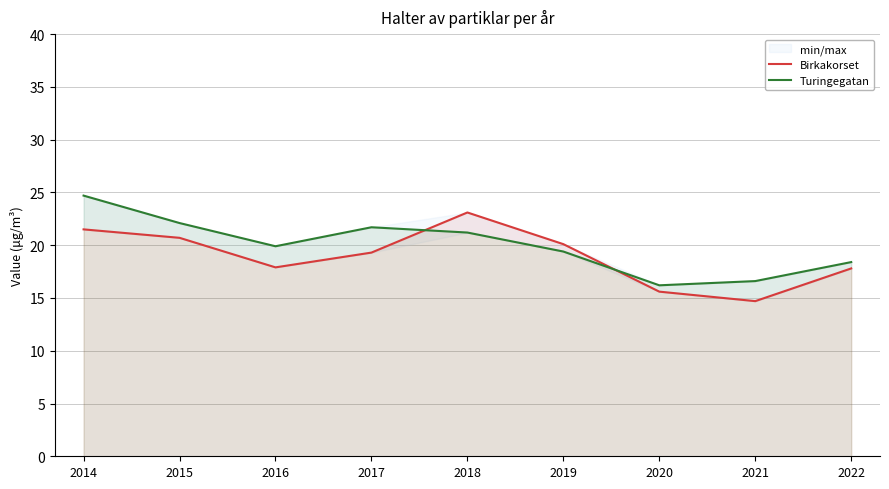

In Birkakorset, how many points are higher than both neighbors (excluding endpoints)?

1